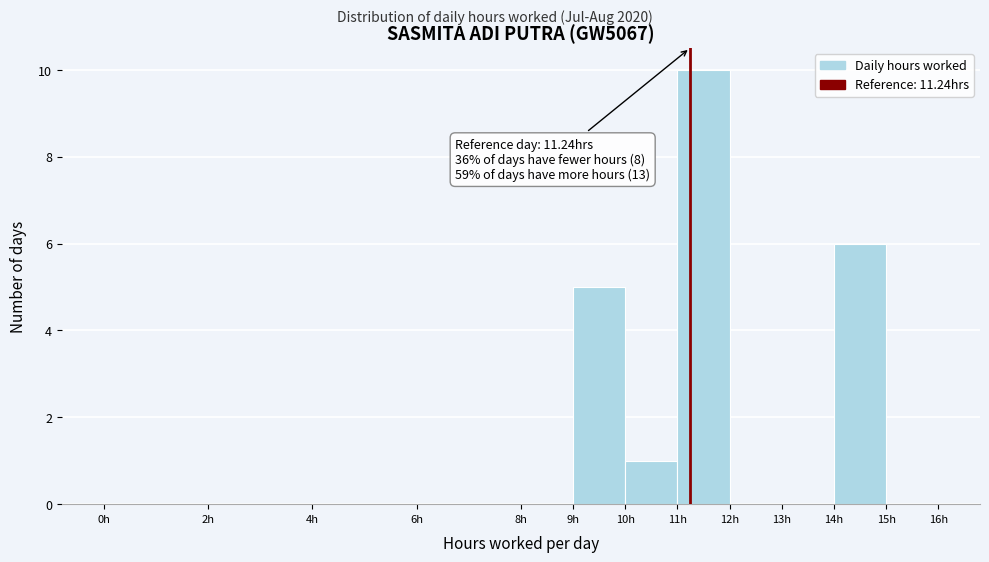

Over which range of the x-axis is the bar tallest?

11 to 12